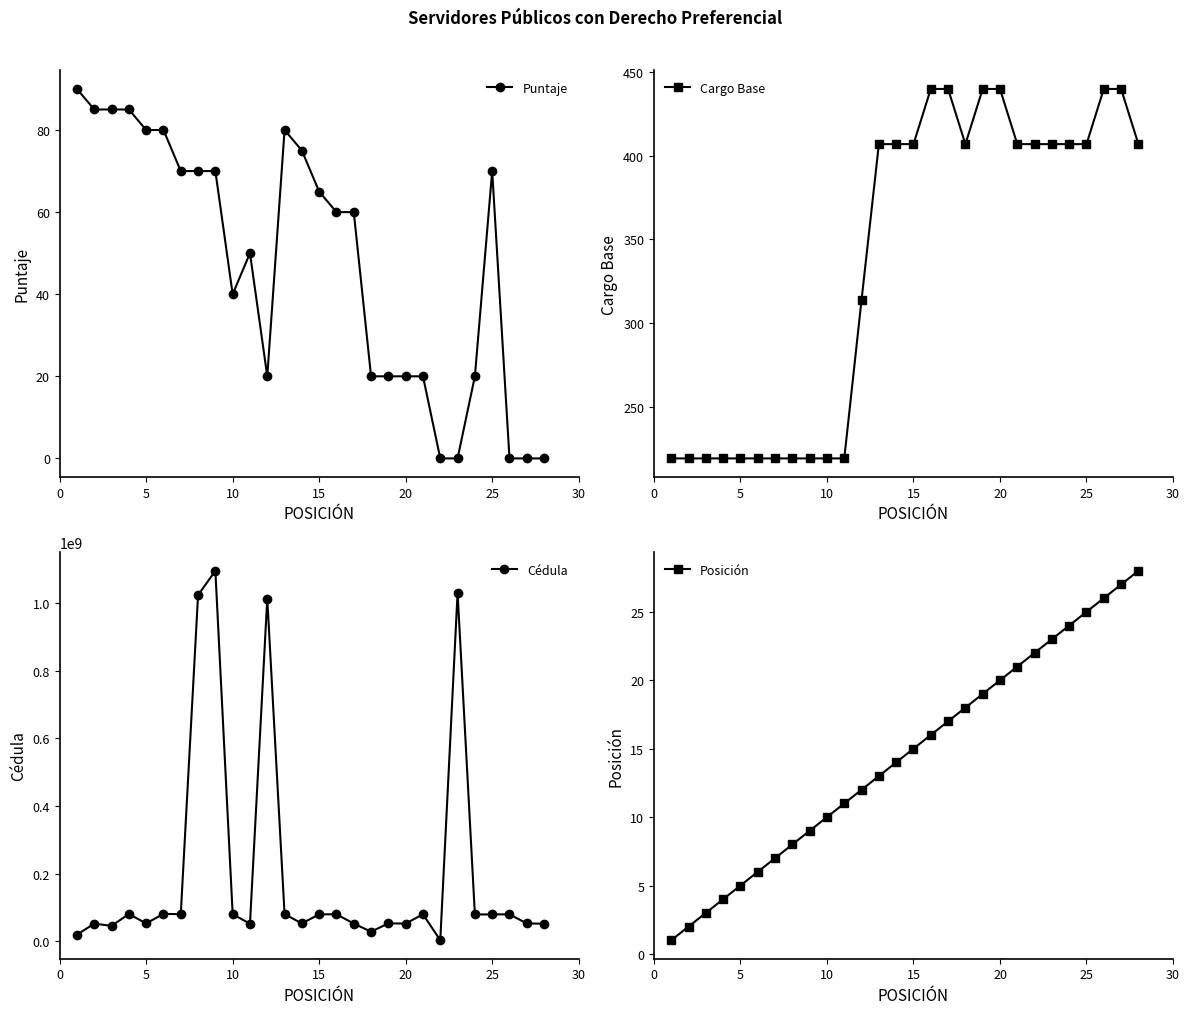

Between 10 and 27, which series saw the biggest shift?

Cédula